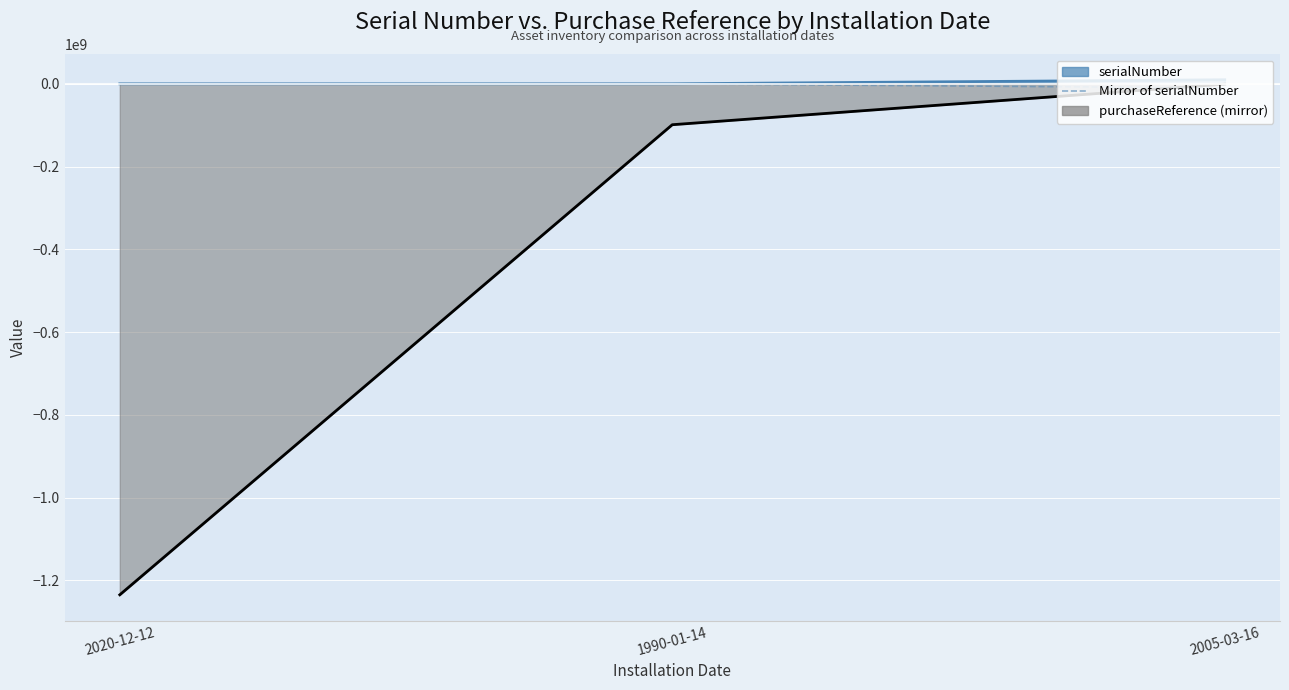

What is the difference between the values at 2005-03-16 and 1990-01-14?

9800000